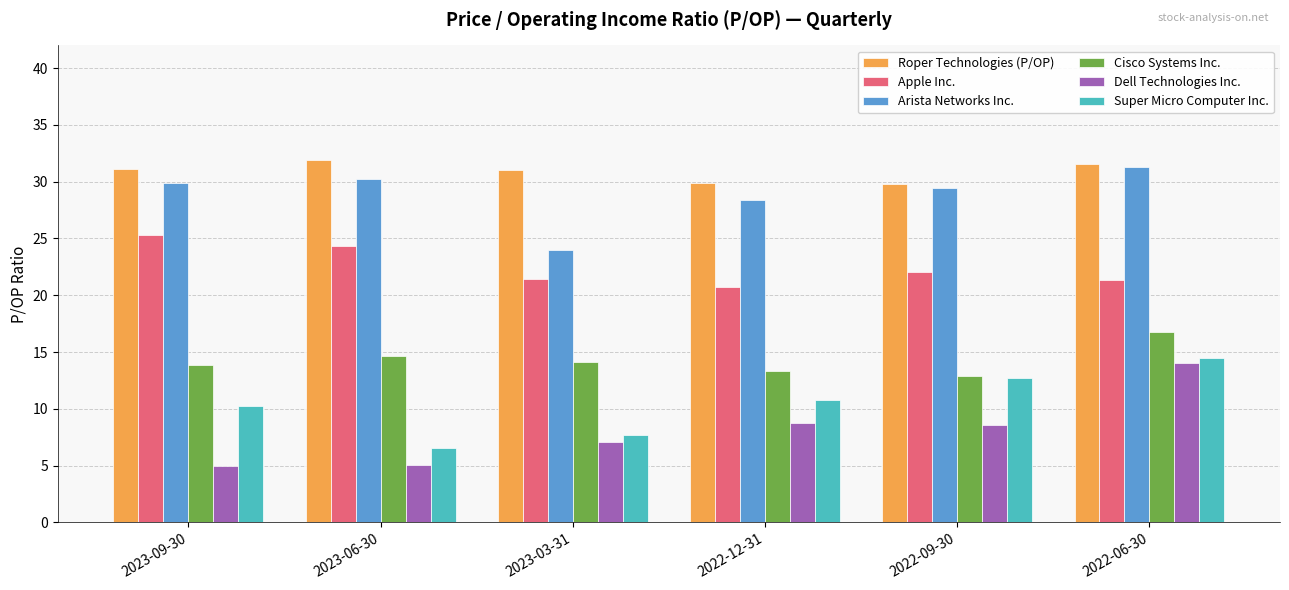

What is the spread (max minus min) of values at 2022-06-30?

17.6